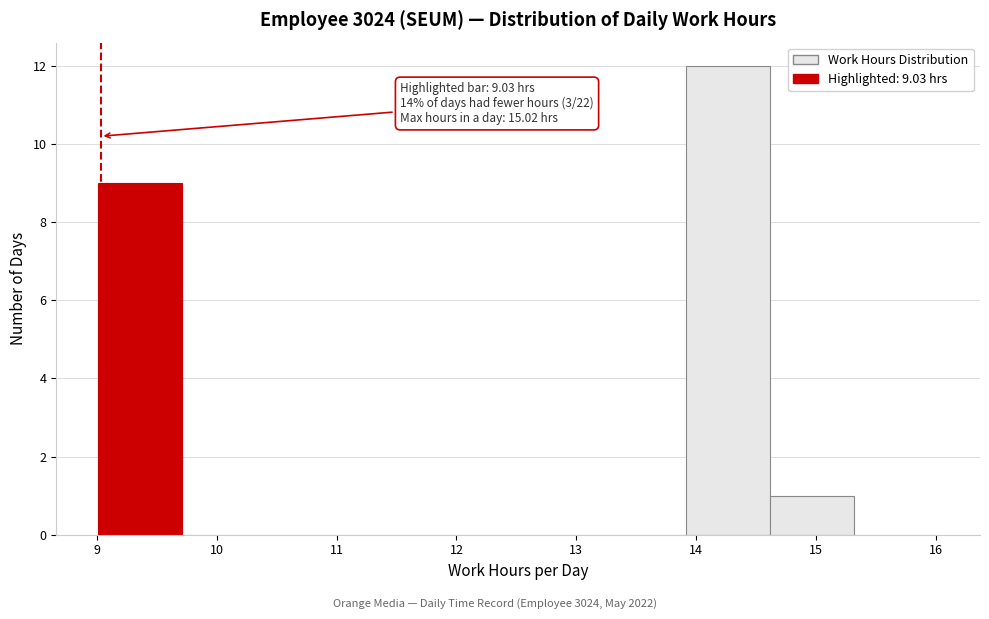

Which range on the x-axis has the tallest bar?

13.9 to 14.6